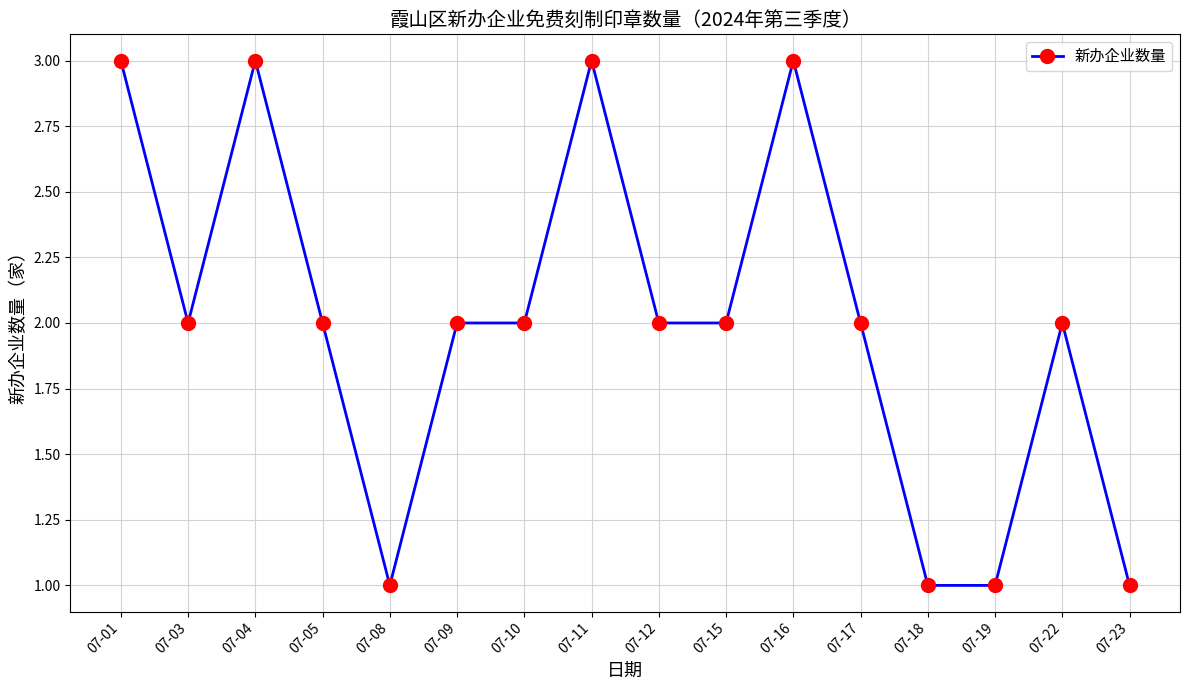

Is it true that the value at 07-11 is 4?

False